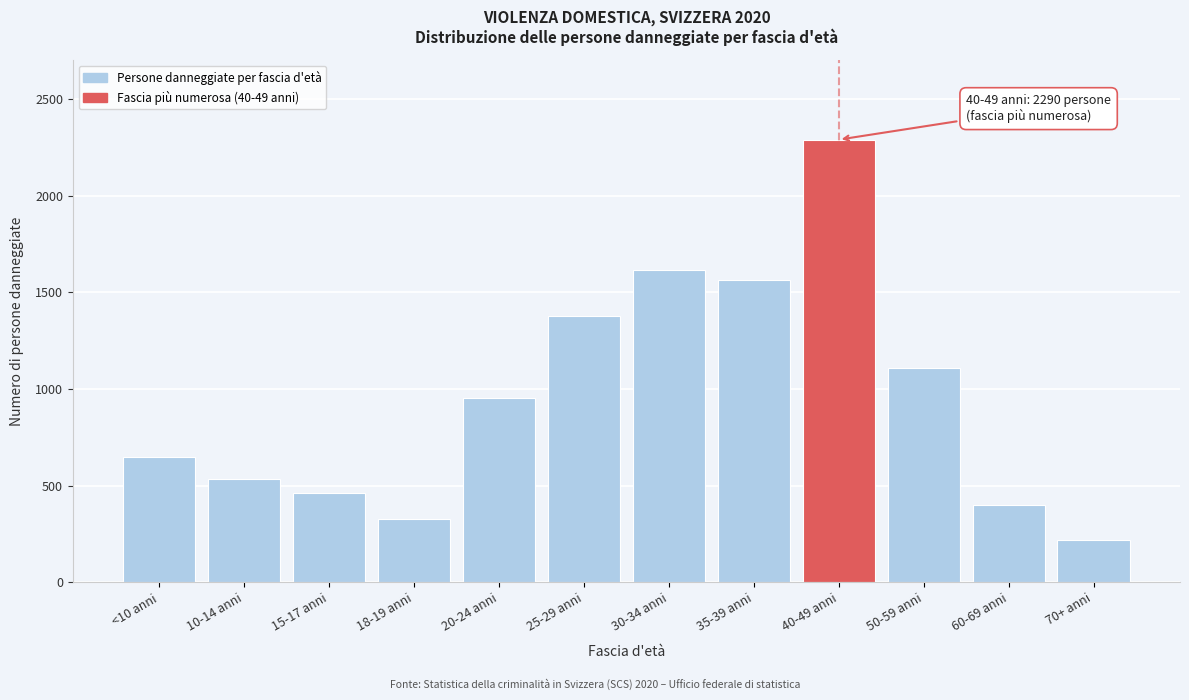

Reading right to left, transcribe all the data shown in this chart.

70+ anni=220	60-69 anni=402	50-59 anni=1108	40-49 anni=2290	35-39 anni=1563	30-34 anni=1617	25-29 anni=1378	20-24 anni=955	18-19 anni=328	15-17 anni=460	10-14 anni=535	<10 anni=649